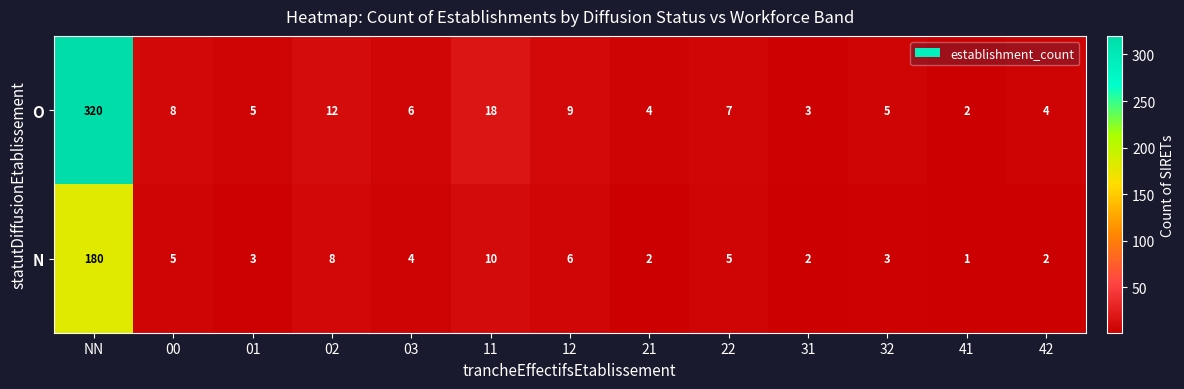

What is the difference between the N values at 03 and 41?

3